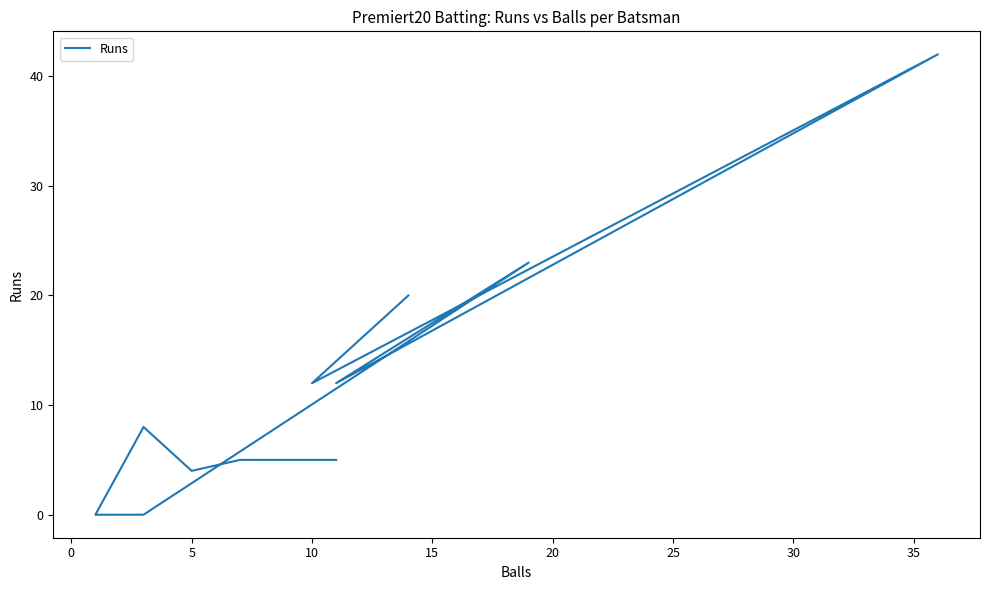

How many values are below 8?

5